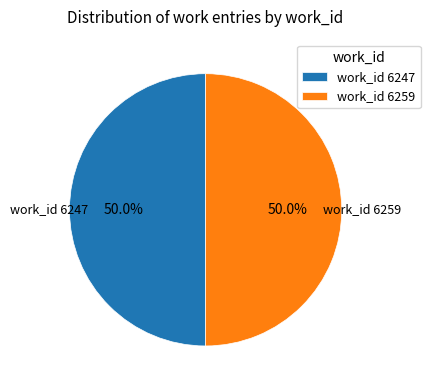

What is the ratio of the value at work_id 6247 to the value at work_id 6259?

1.0